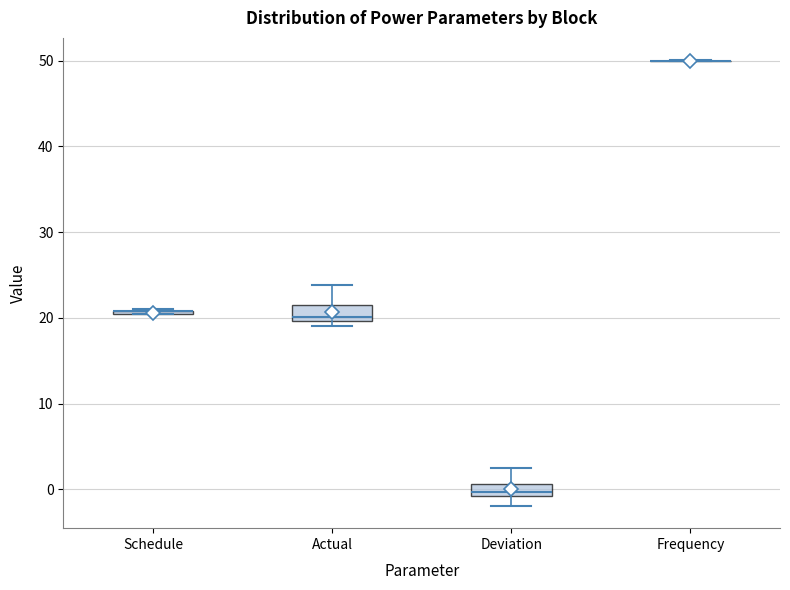

Where does the upper whisker of the box for Deviation end on the y-axis? The values are not printed on the chart, so give them approximately, as read against the axis.

2